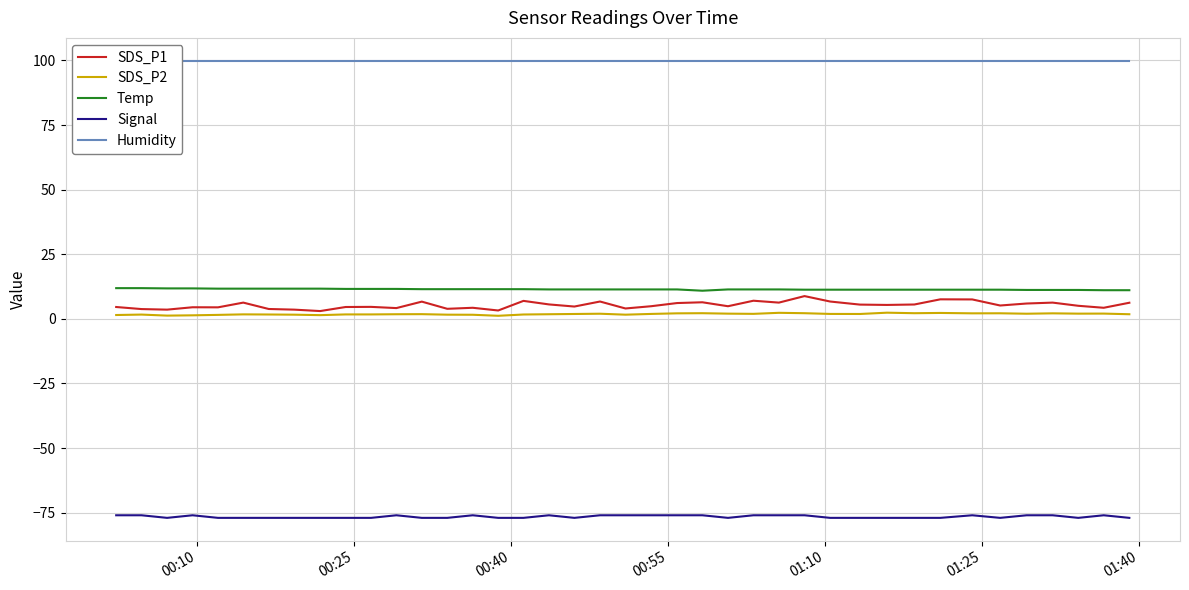

Reading left to right, what are all the values shown in this chart?

SDS_P1: 4.6	3.8	3.6	4.5	4.5	6.3	3.8	3.6	3.0	4.6	4.7	4.2	6.7	3.9	4.3	3.2	7.0	5.6	4.8	6.7	4.0	4.9	6.1	6.4	4.9	7.0	6.3	8.8	6.7	5.5	5.4	5.6	7.6	7.5	5.2	6.0	6.3	5.1	4.3	6.2
SDS_P2: 1.5	1.7	1.3	1.4	1.6	1.8	1.7	1.6	1.4	1.7	1.7	1.8	1.8	1.6	1.6	1.2	1.7	1.8	1.9	2.0	1.6	1.9	2.1	2.2	2.0	1.9	2.4	2.2	1.9	1.9	2.4	2.2	2.3	2.1	2.2	2.0	2.1	2.0	2.0	1.8
Temp: 11.9	11.9	11.8	11.8	11.7	11.7	11.7	11.7	11.7	11.6	11.6	11.6	11.5	11.5	11.5	11.5	11.5	11.4	11.4	11.4	11.4	11.4	11.4	10.9	11.4	11.4	11.4	11.3	11.3	11.3	11.3	11.3	11.3	11.3	11.3	11.2	11.2	11.2	11.1	11.1
Signal: -76.0	-76.0	-77.0	-76.0	-77.0	-77.0	-77.0	-77.0	-77.0	-77.0	-77.0	-76.0	-77.0	-77.0	-76.0	-77.0	-77.0	-76.0	-77.0	-76.0	-76.0	-76.0	-76.0	-76.0	-77.0	-76.0	-76.0	-76.0	-77.0	-77.0	-77.0	-77.0	-77.0	-76.0	-77.0	-76.0	-76.0	-77.0	-76.0	-77.0
Humidity: 99.9	99.9	99.9	99.9	99.9	99.9	99.9	99.9	99.9	99.9	99.9	99.9	99.9	99.9	99.9	99.9	99.9	99.9	99.9	99.9	99.9	99.9	99.9	99.9	99.9	99.9	99.9	99.9	99.9	99.9	99.9	99.9	99.9	99.9	99.9	99.9	99.9	99.9	99.9	99.9